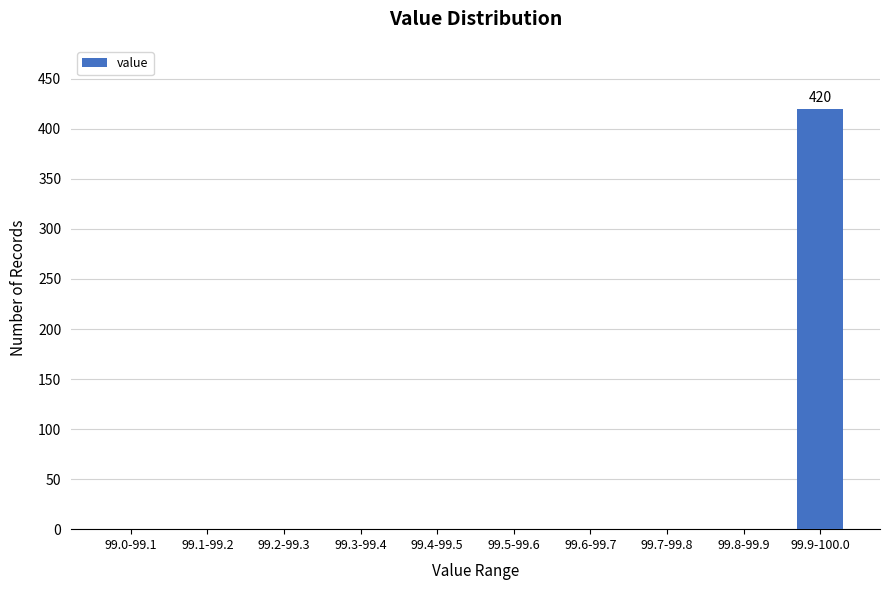

Reading right to left, what are all the values shown in this chart?

99.9-100.0=420	99.8-99.9=0	99.7-99.8=0	99.6-99.7=0	99.5-99.6=0	99.4-99.5=0	99.3-99.4=0	99.2-99.3=0	99.1-99.2=0	99.0-99.1=0